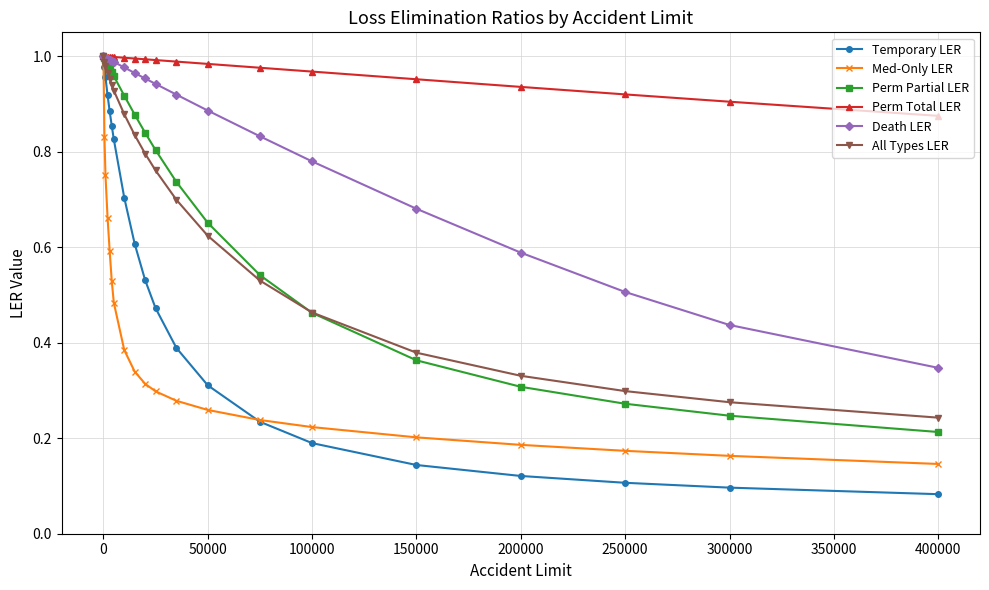

At how many categories does at least one series exceed 0?

20